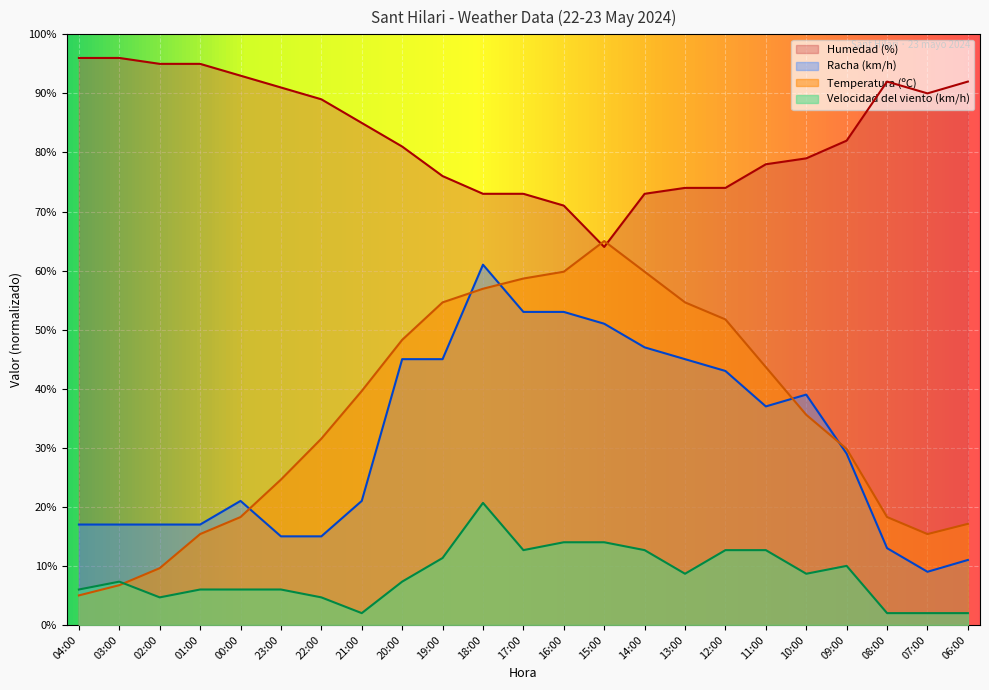

What is the label of the 5th point from the left?

00:00